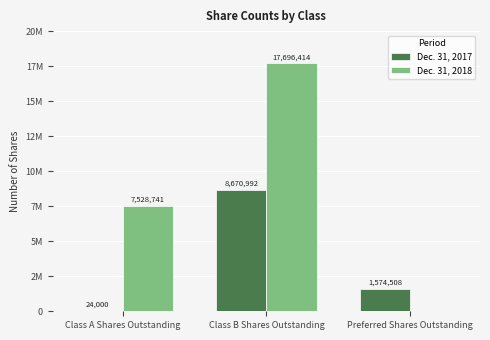

At which category is the sum across all series the highest?

Class B Shares Outstanding